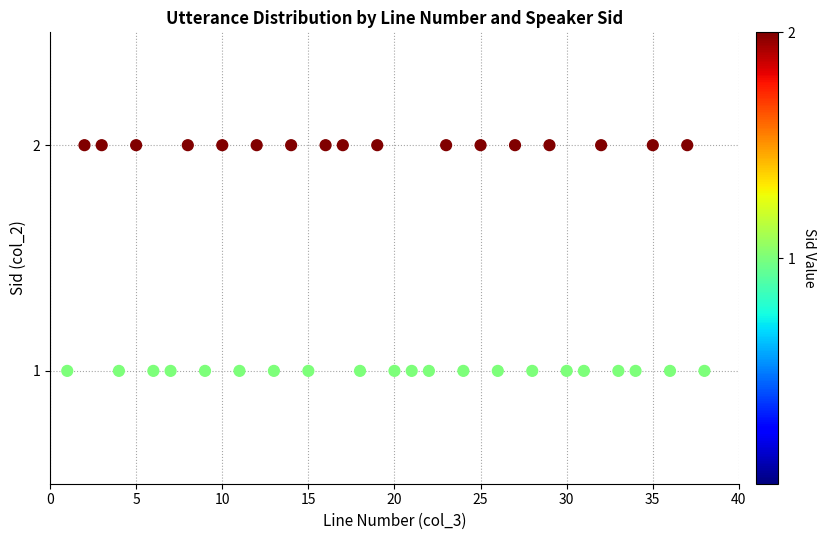

What is the range of X values (max minus min)?

37